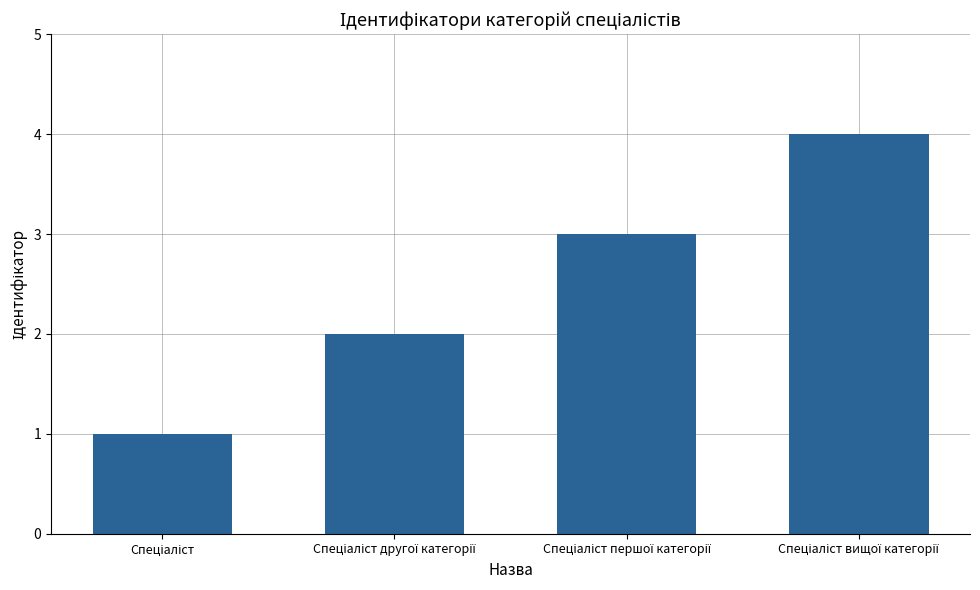

What is the maximum value shown in the chart?

4